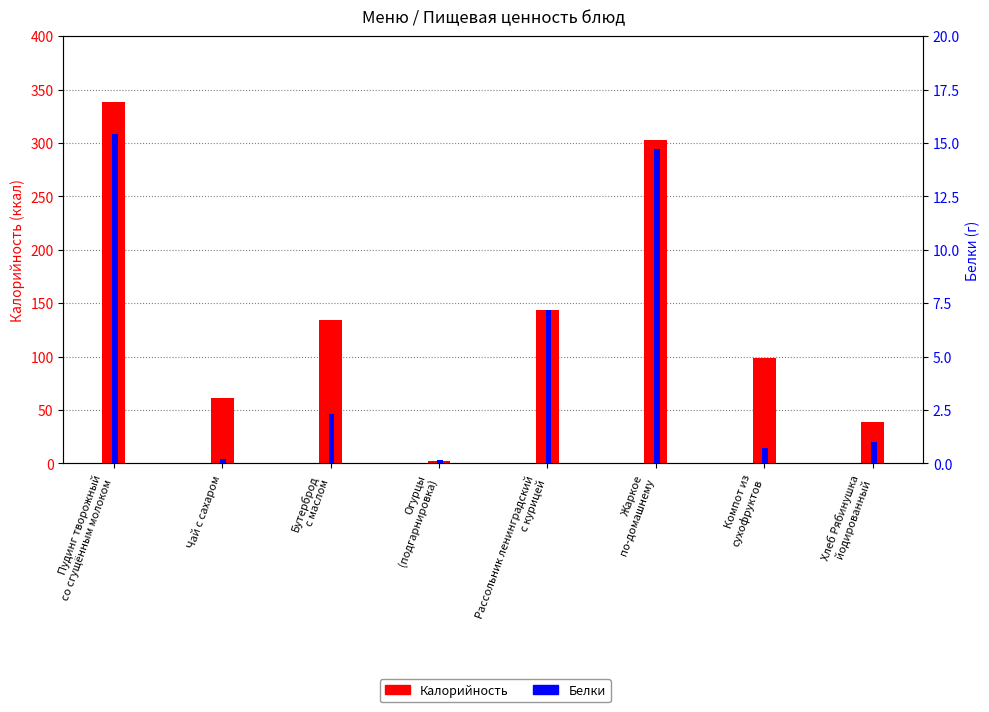

What are all the series names shown in the legend?

Калорийность, Белки